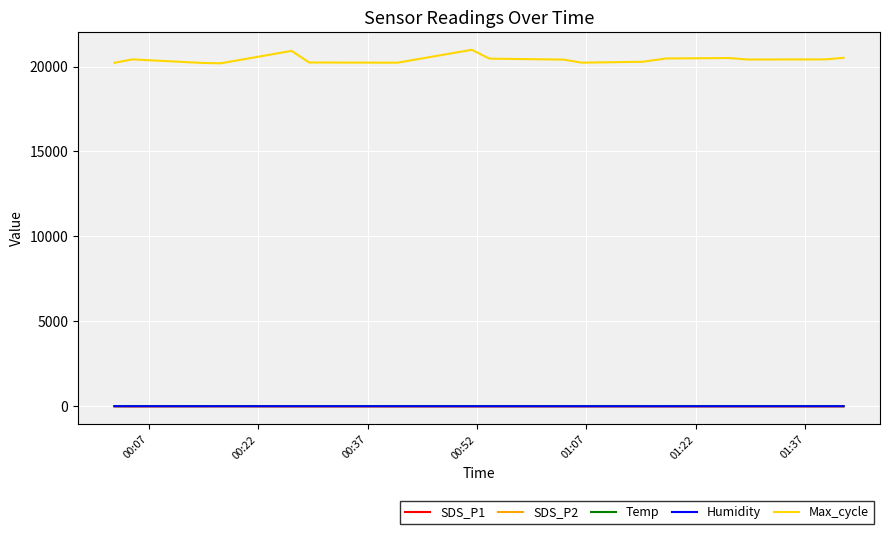

True or false: SDS_P1 and Temp cross at least once.

False